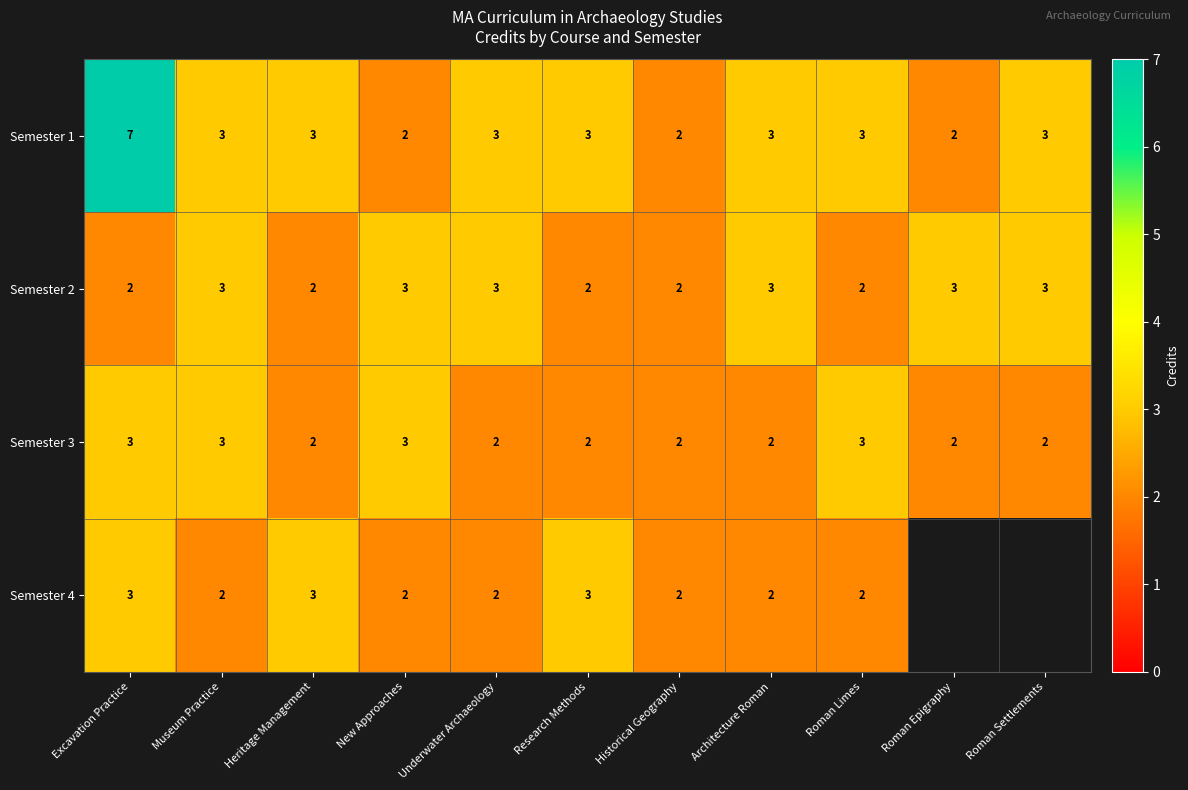

The Semester 2 series shows 2.6 at Research Methods. True or false?

False